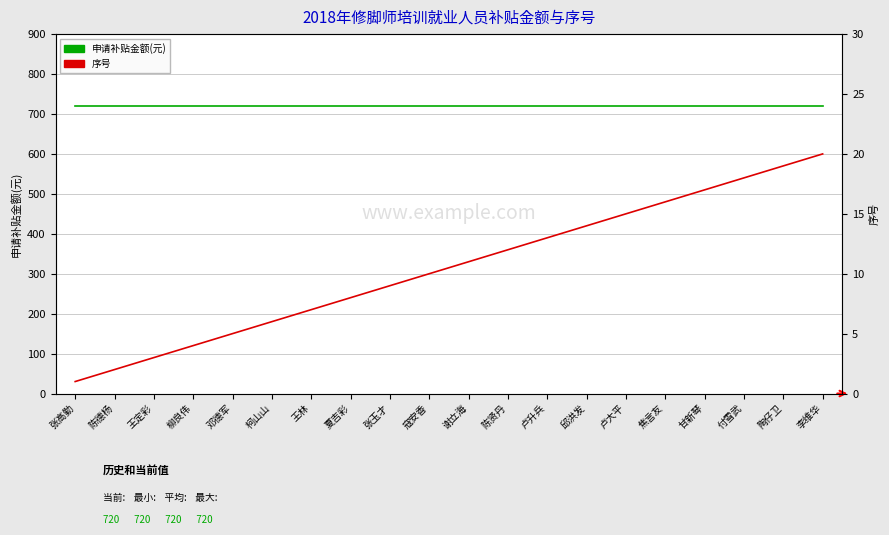

Which label corresponds to the largest value in the chart?

张高勤